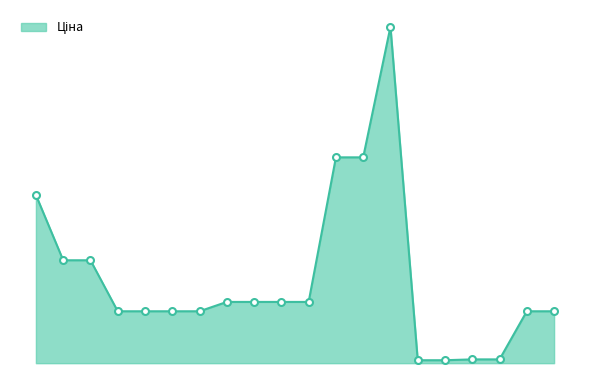

Reading left to right, list all the values displayed in this chart.

287712232=30512.3	287692233=18671.5	287692231=18671.5	284162248=9416.9	284162246=9416.9	284162245=9416.9	284162244=9416.9	285112220=11113.6	285112217=11113.6	285111961=11113.6	285111912=11113.6	285652233=37343.0	285652231=37343.0	285672232=61024.7	284032204=535.4	284032203=535.4	259552213=689.1	259552212=689.1	284162210=9416.9	284162209=9416.9